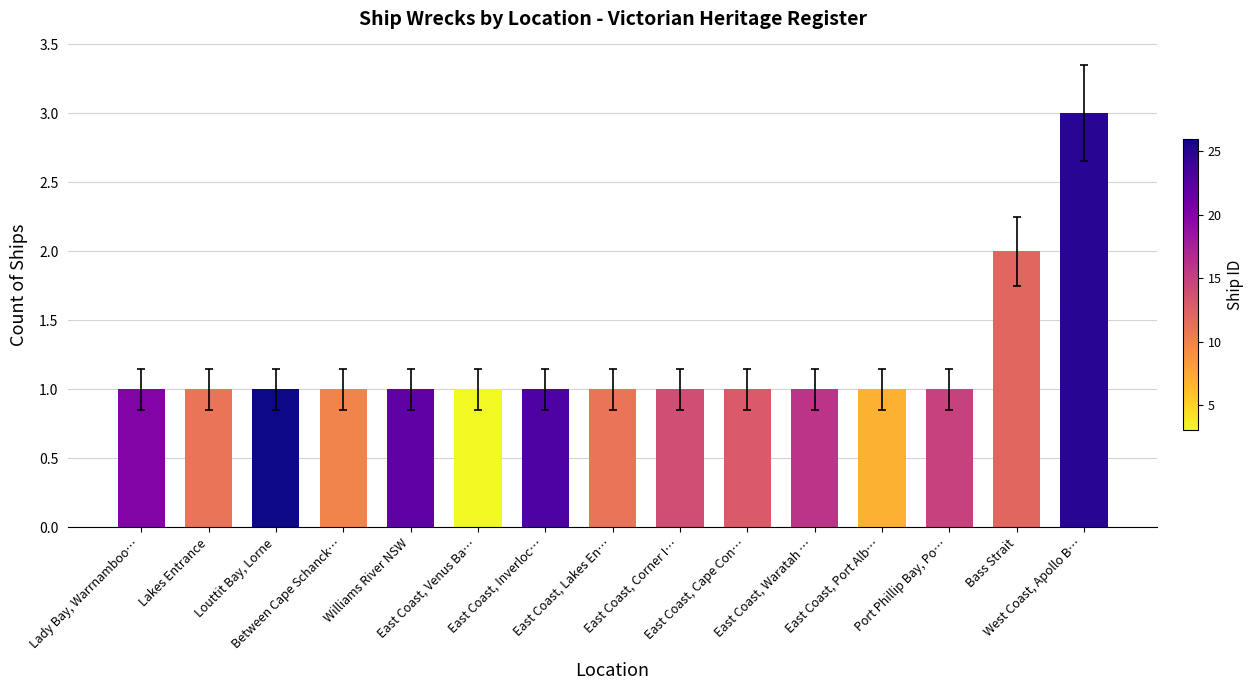

What position from the left is Lakes Entrance?

2